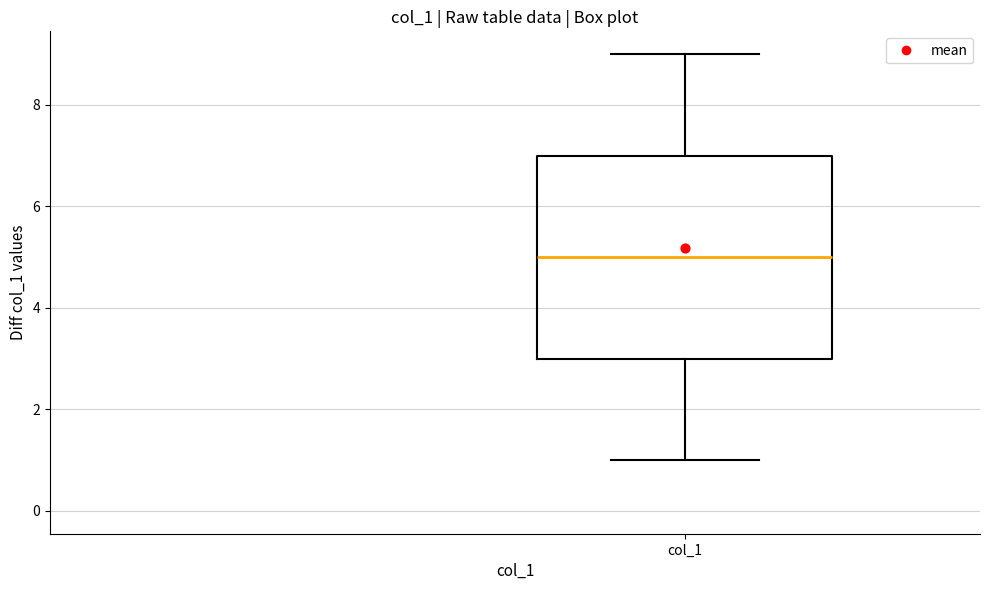

Read this box plot against the y-axis: the position of the median line, the range covered by the box, and the ends of both whiskers. The values are not printed on the chart, so give them approximately, as read against the axis.

median 5, box 3 to 7, whiskers 1 to 9